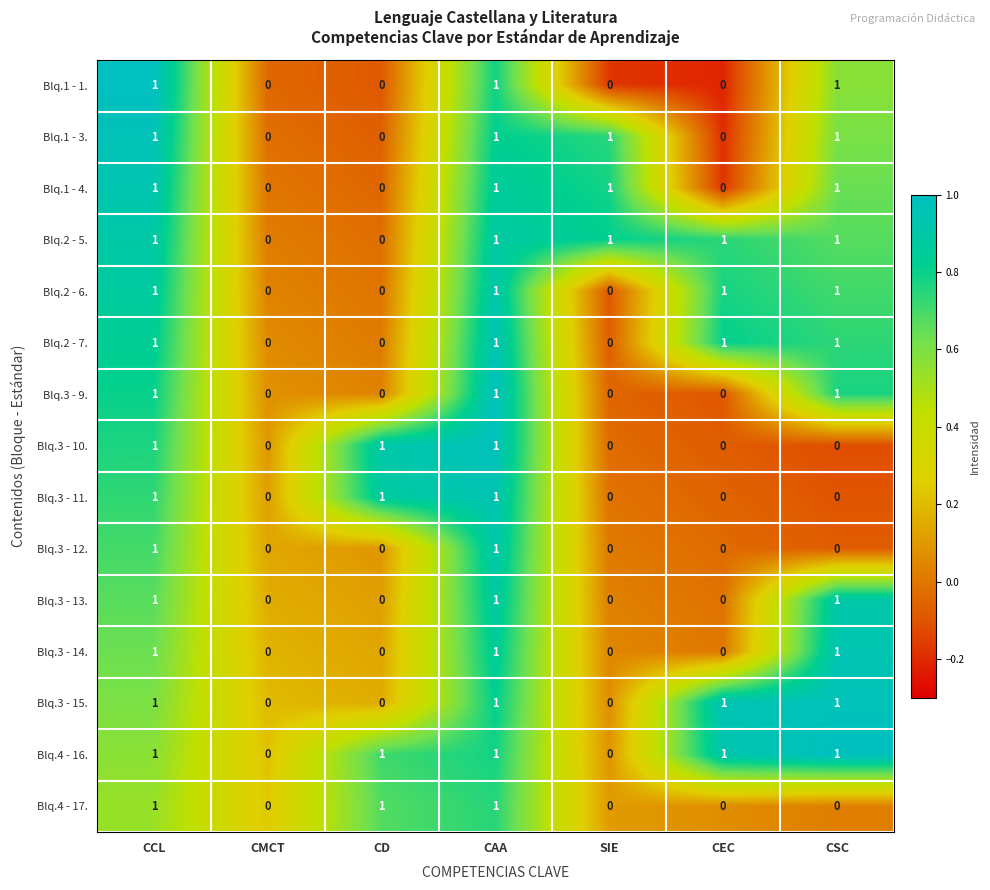

What is the total value across all series at SIE?

3